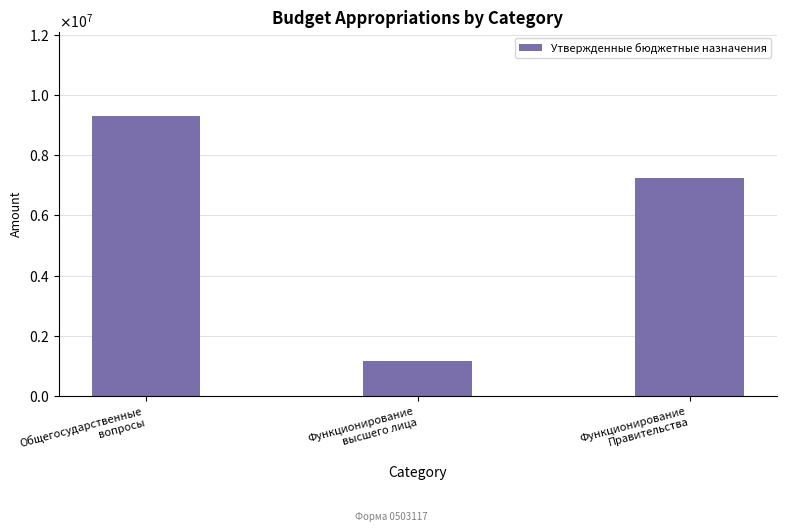

True or false: the data shows 1658117.9 at Функционирование
высшего лица.

False